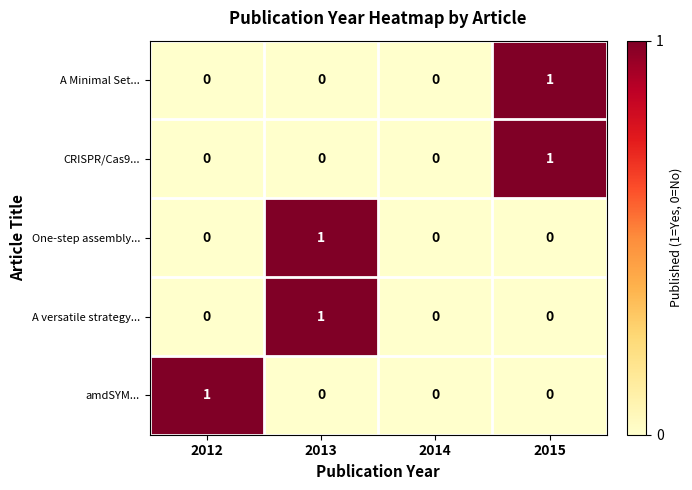

Count the number of categories in the chart.

4